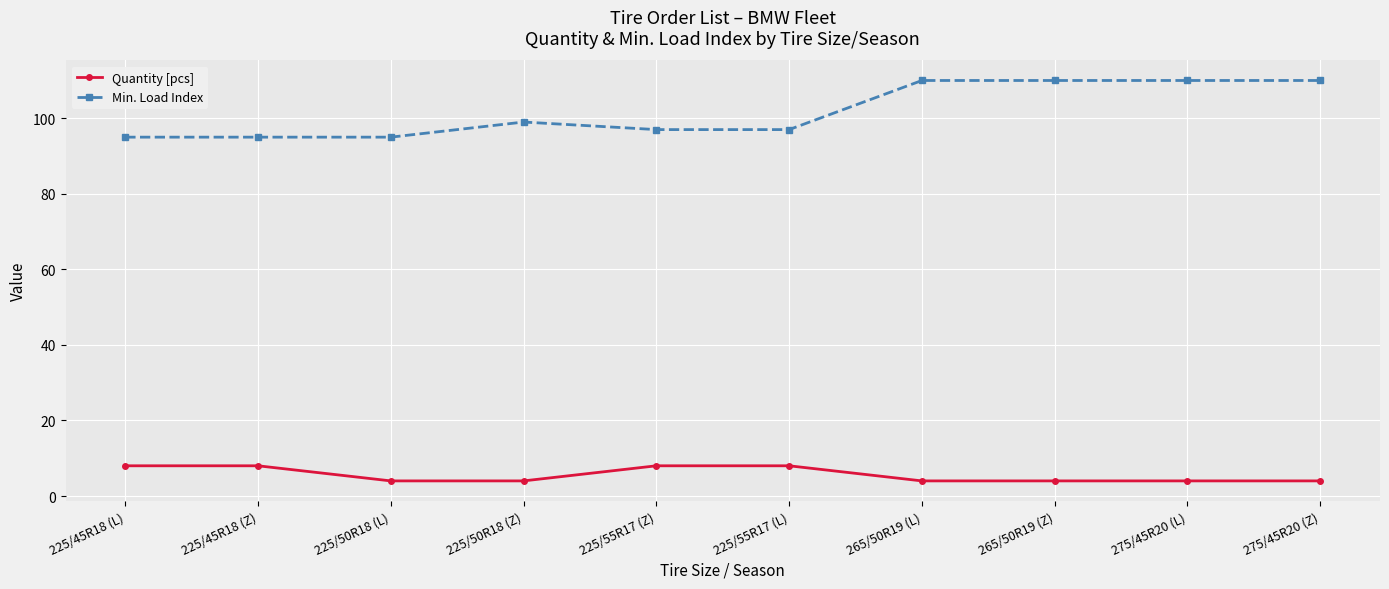

At how many categories does at least one series exceed 102?

4